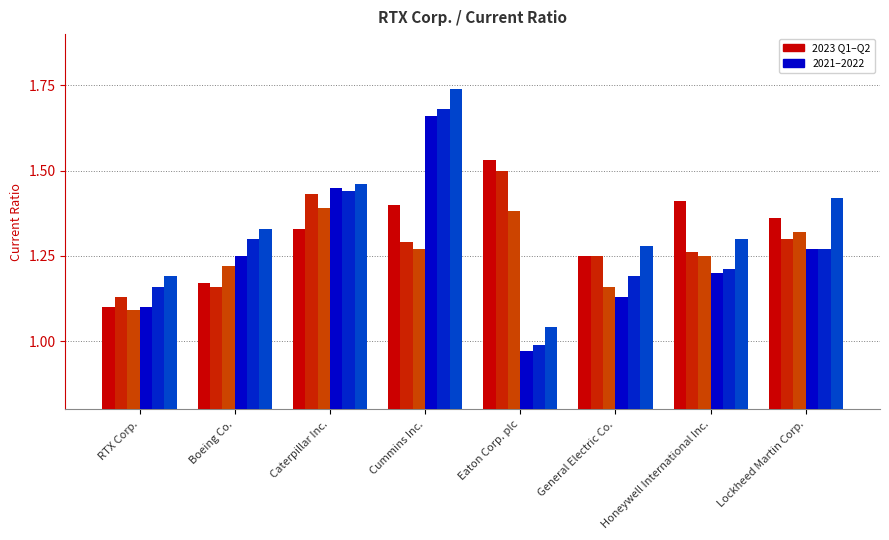

Is it true that Current ratio (2023-06-30) equals 1.5 at RTX Corp.?

False